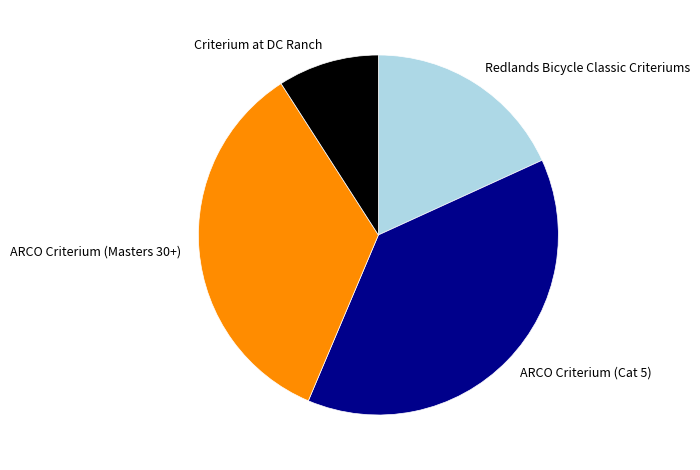

Which slice is the largest?

ARCO Criterium (Cat 5)